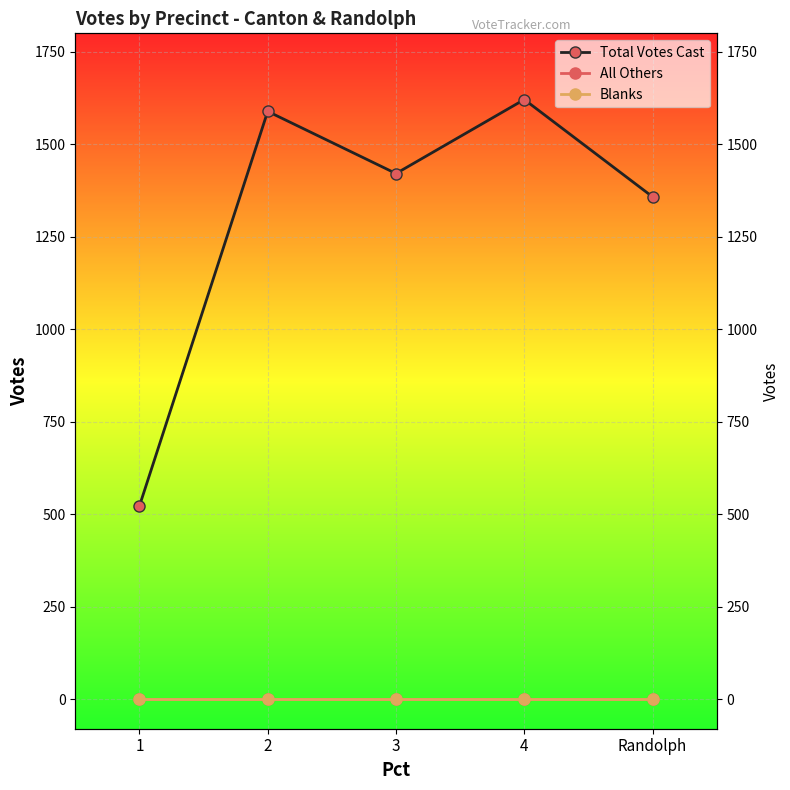

What are all the series names shown in the legend?

Total Votes Cast, All Others, Blanks